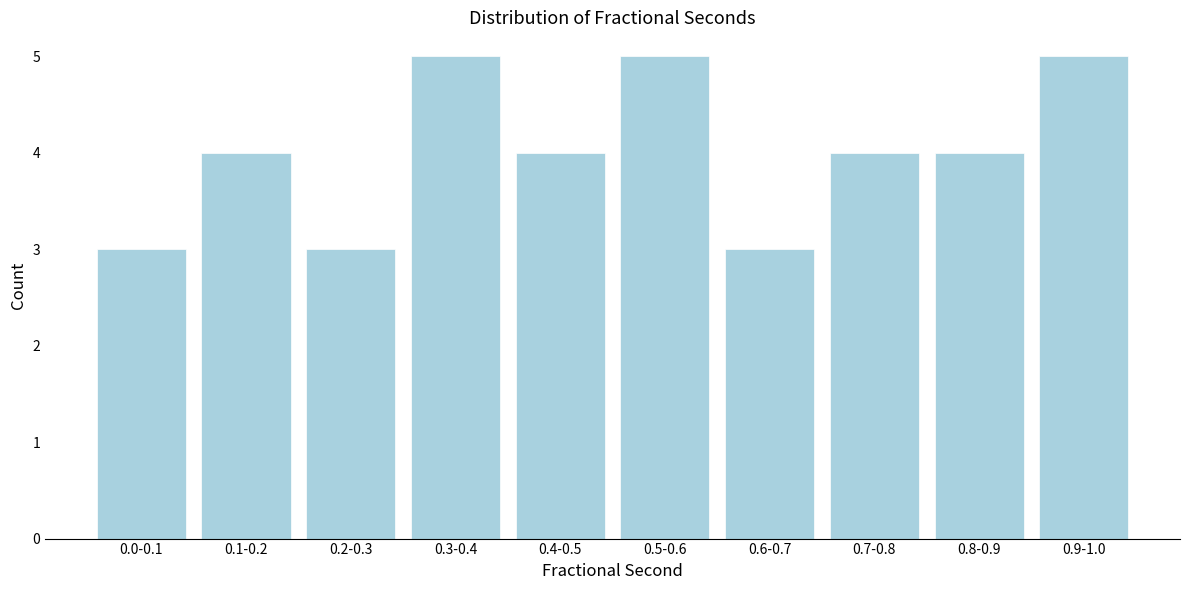

Reading right to left, transcribe all the data shown in this chart.

0.9-1.0=5	0.8-0.9=4	0.7-0.8=4	0.6-0.7=3	0.5-0.6=5	0.4-0.5=4	0.3-0.4=5	0.2-0.3=3	0.1-0.2=4	0.0-0.1=3